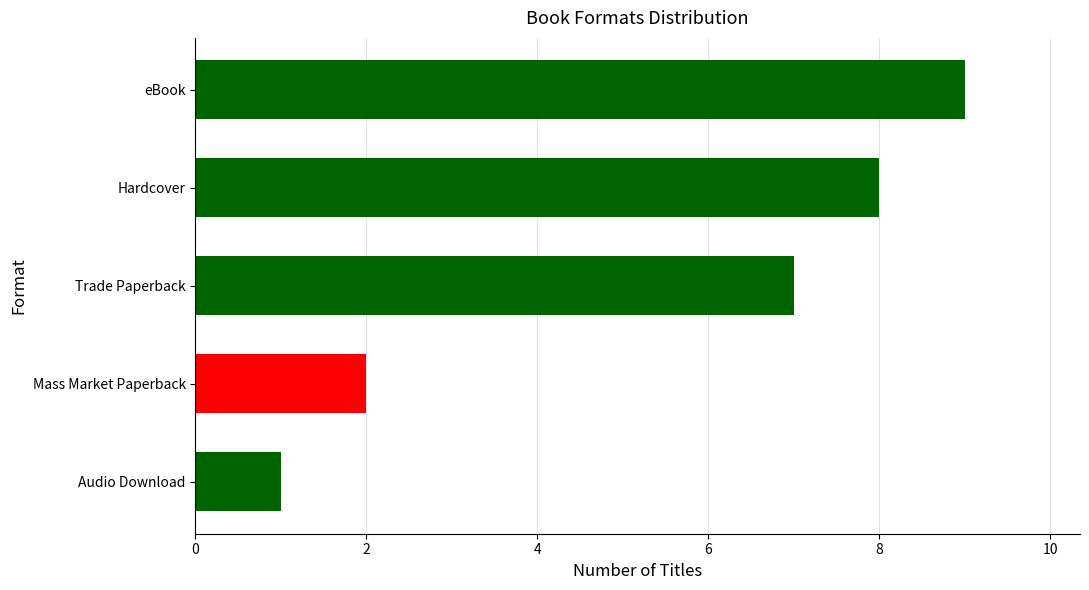

Reading bottom to top, extract all data points from this chart.

1	2	7	8	9